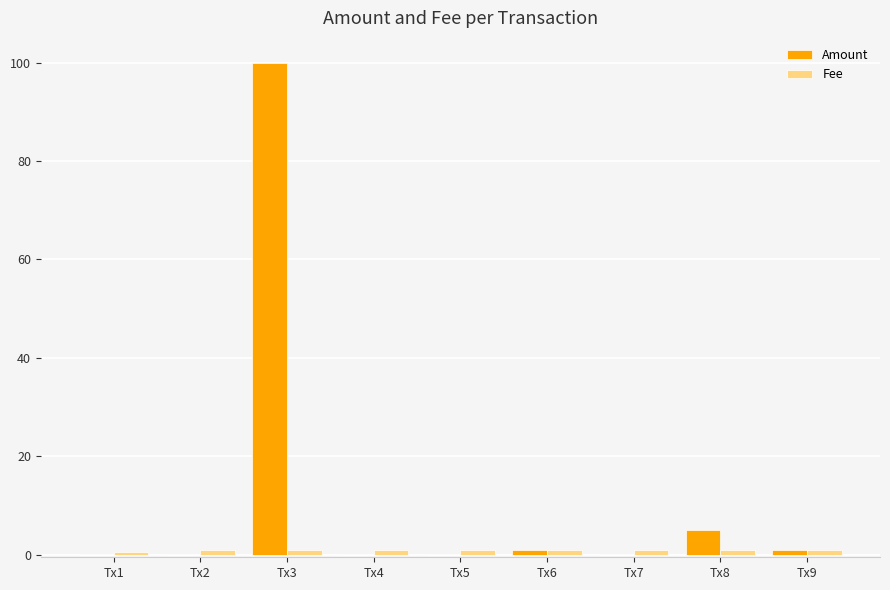

What is the sum of all Amount values?

107.0